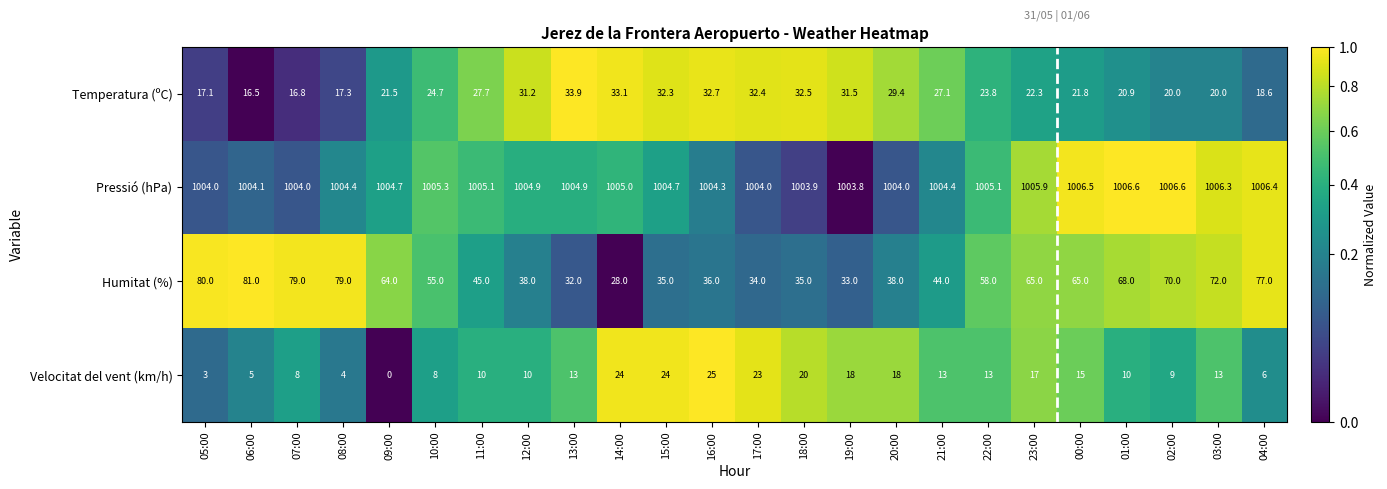

At how many categories does at least one series exceed 0?

24